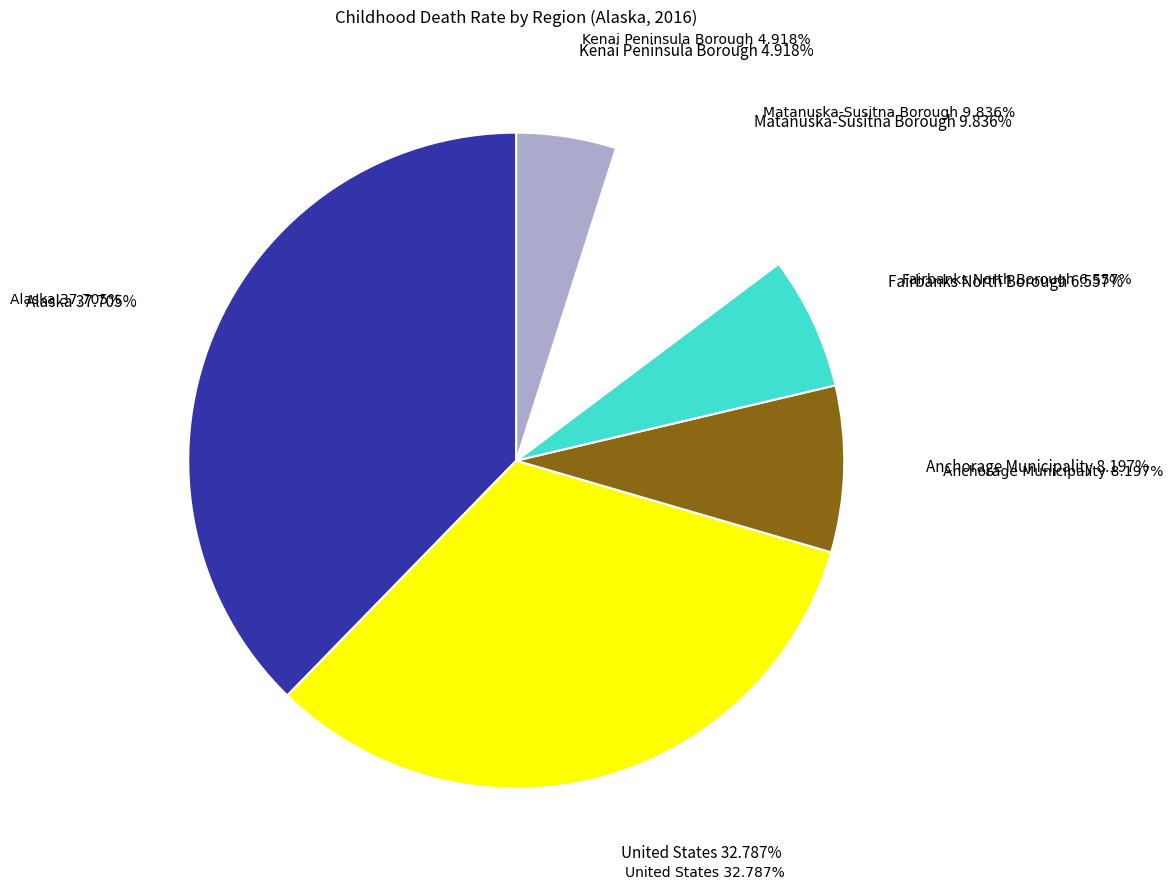

What percentage is the Alaska slice, to the nearest percent?

38%